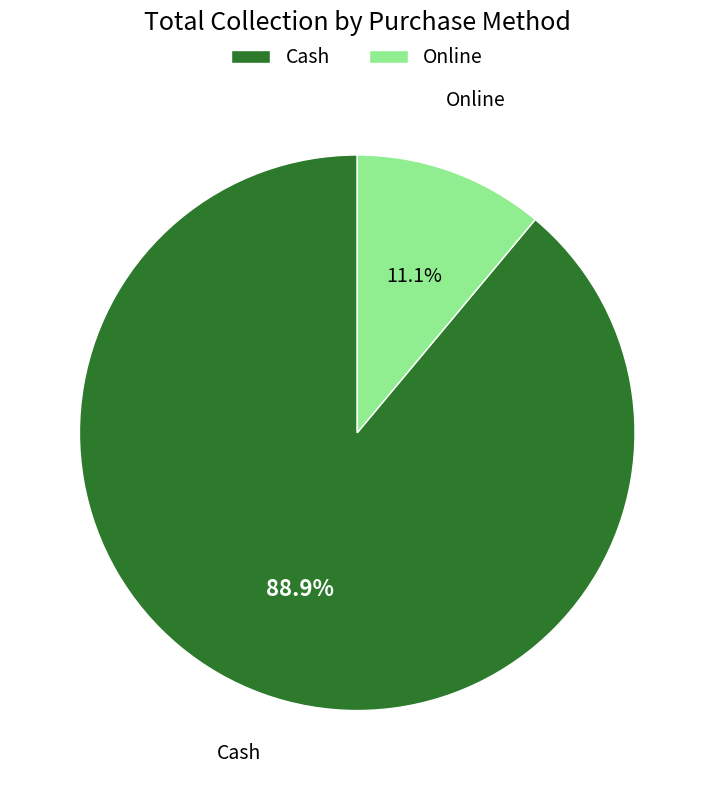

Which has a higher value, Online or Cash?

Cash